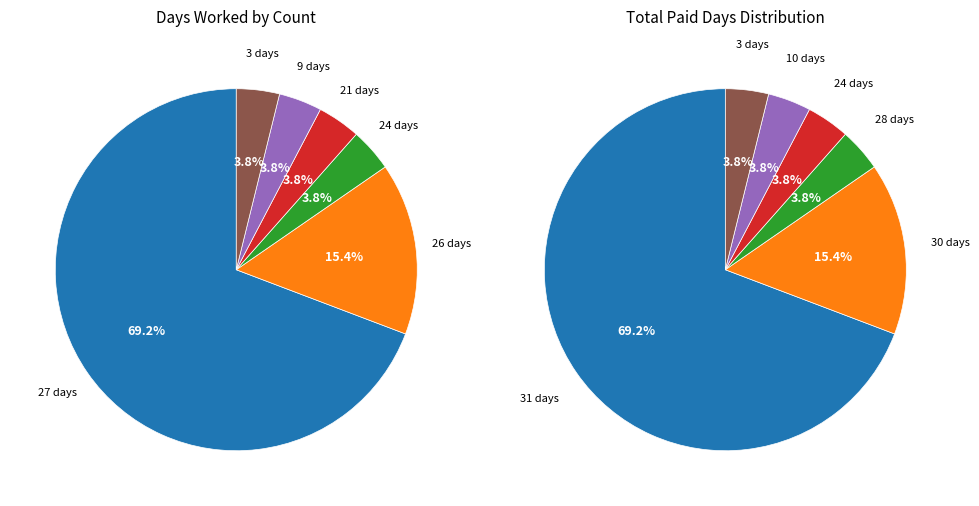

Is it true that 3 days is 1% of the pie?

False